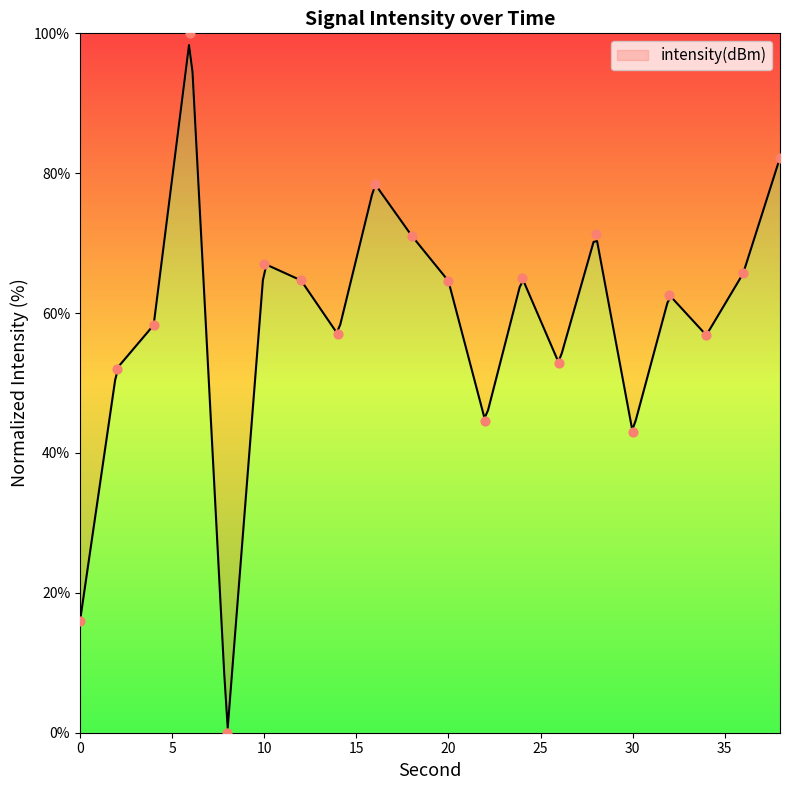

Approximately how many times larger is the value at 24 compared to 20?

1.0